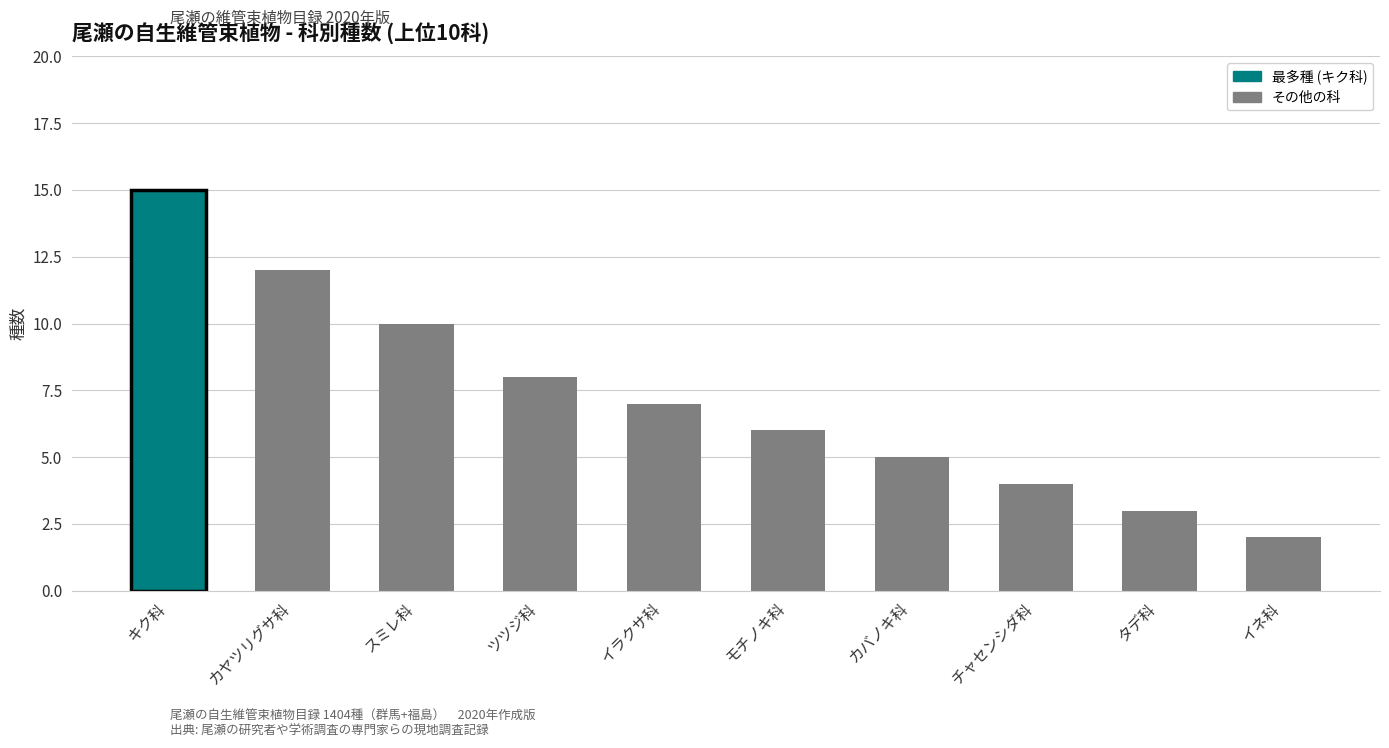

What is the change in value from カバノキ科 to チャセンシダ科?

-1